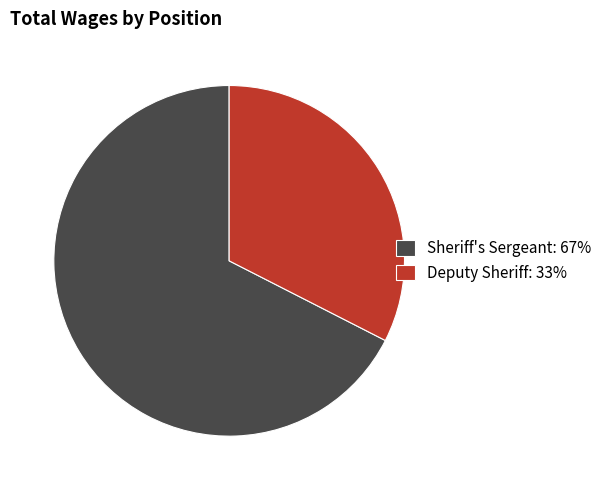

The Sheriff's Sergeant: 67% slice represents 67% of the pie. True or false?

True